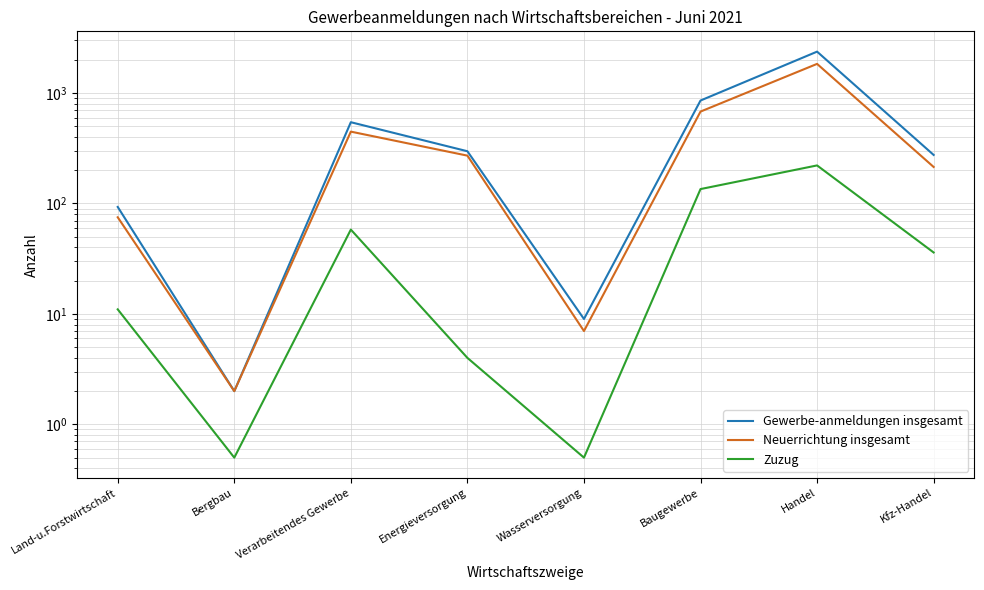

Reading left to right, transcribe all the data shown in this chart.

Gewerbe-anmeldungen insgesamt: Land-u.Forstwirtschaft=93.0	Bergbau=2.0	Verarbeitendes Gewerbe=544.0	Energieversorgung=297.0	Wasserversorgung=9.0	Baugewerbe=855.0	Handel=2369.0	Kfz-Handel=275.0
Neuerrichtung insgesamt: Land-u.Forstwirtschaft=75.0	Bergbau=2.0	Verarbeitendes Gewerbe=447.0	Energieversorgung=271.0	Wasserversorgung=7.0	Baugewerbe=679.0	Handel=1835.0	Kfz-Handel=214.0
Zuzug: Land-u.Forstwirtschaft=11.0	Bergbau=0.5	Verarbeitendes Gewerbe=58.0	Energieversorgung=4.0	Wasserversorgung=0.5	Baugewerbe=135.0	Handel=221.0	Kfz-Handel=36.0